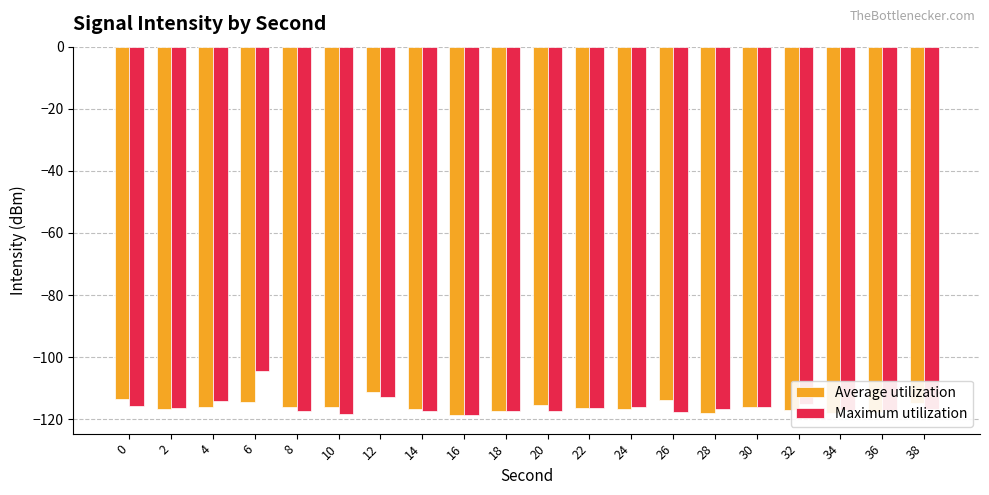

Is the value of Average utilization at 14 greater than the value of Maximum utilization at 16?

Yes